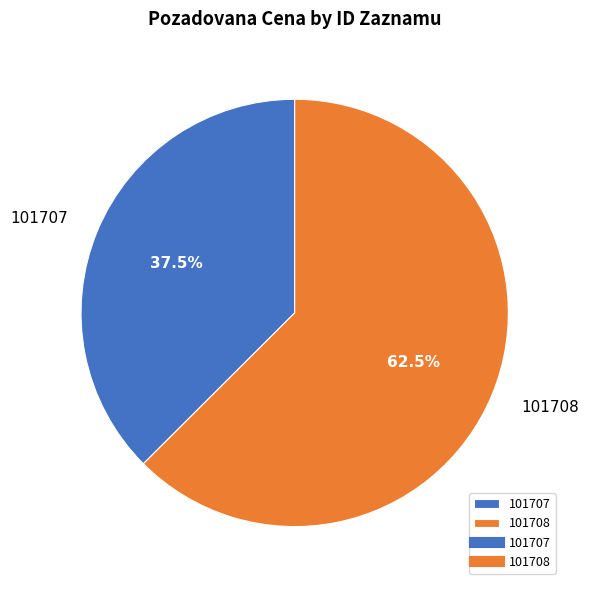

How much of the chart is everything except 101708?

37.5%